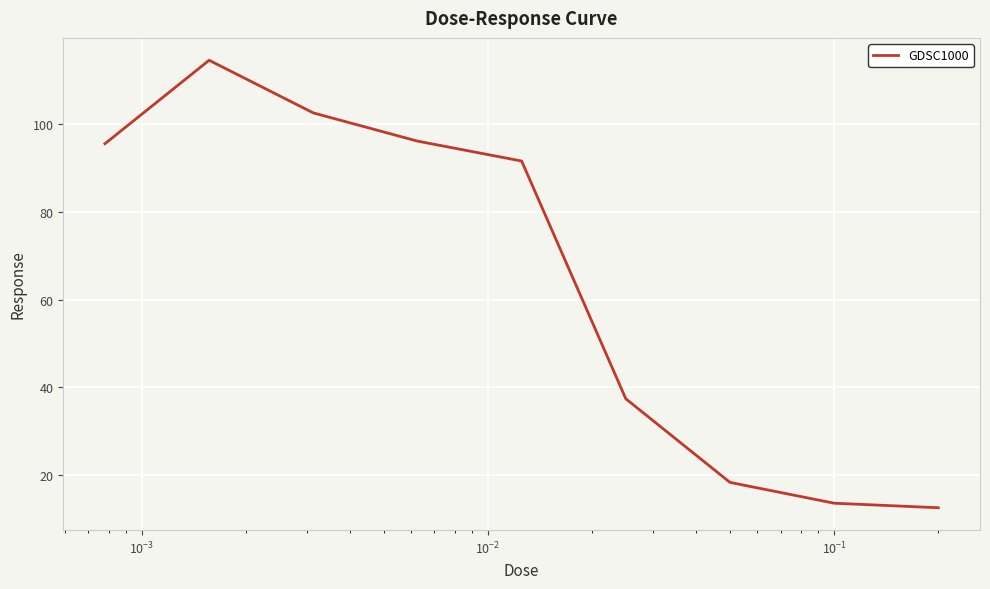

What is the greatest value displayed?

114.5